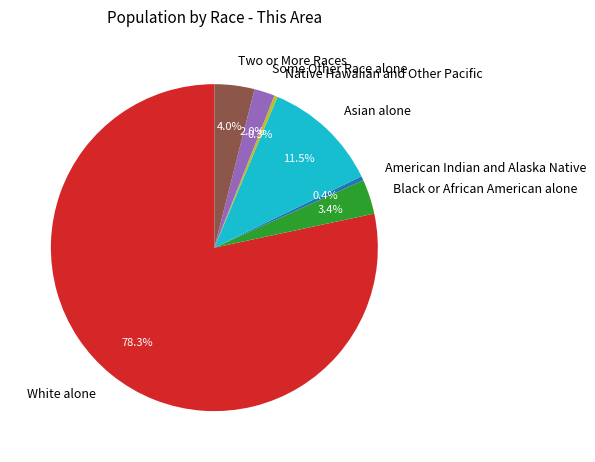

Does Two or More Races represent more than half of the total?

No